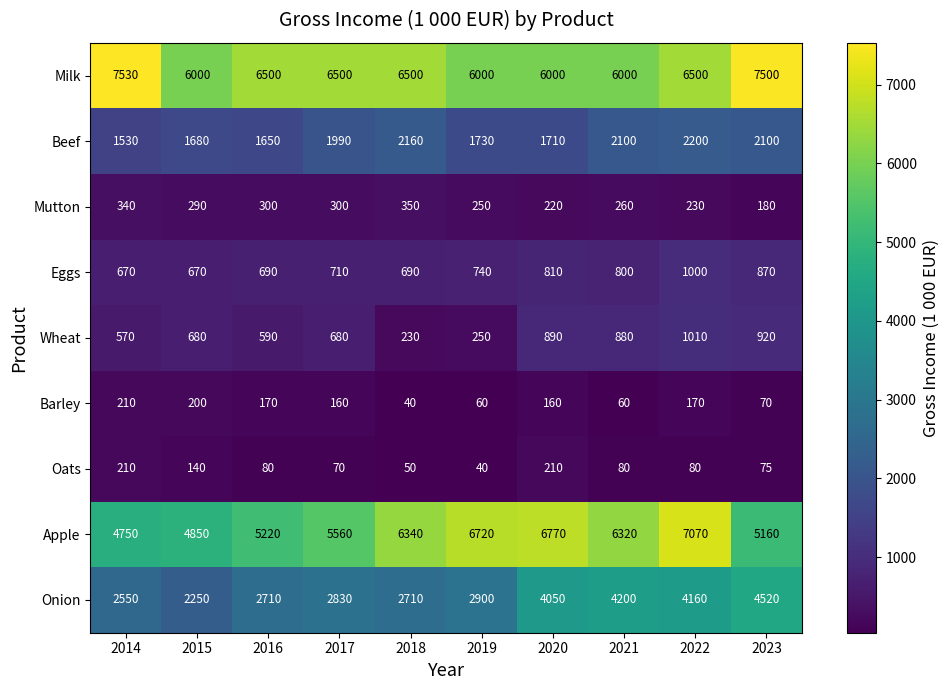

What is the minimum value for Oats?

40